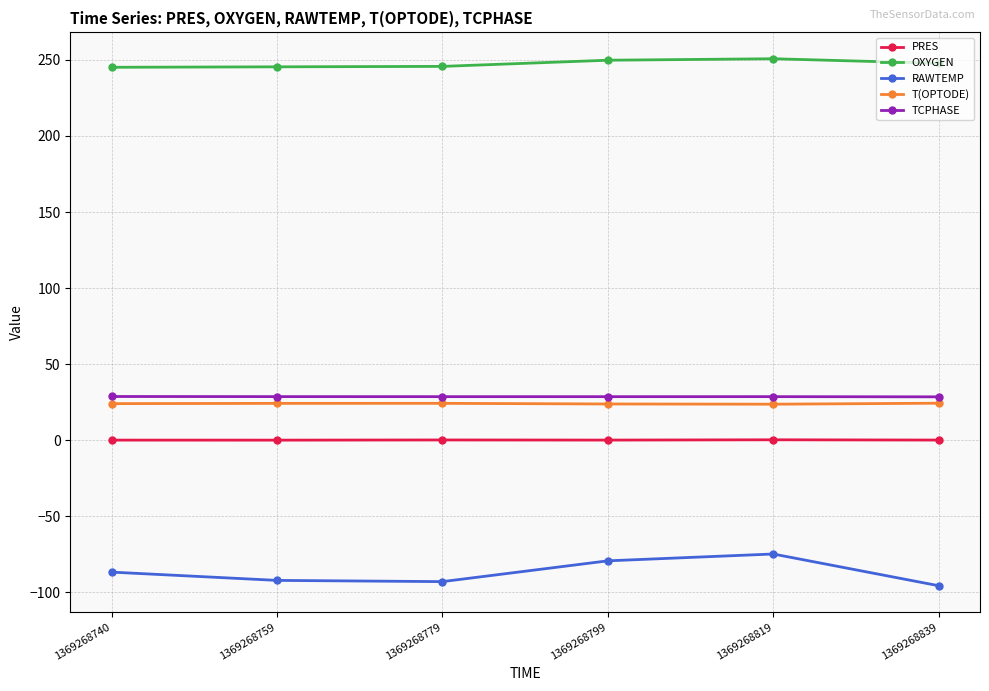

What is the value of the T(OPTODE) point at the 3rd from the left?

24.1